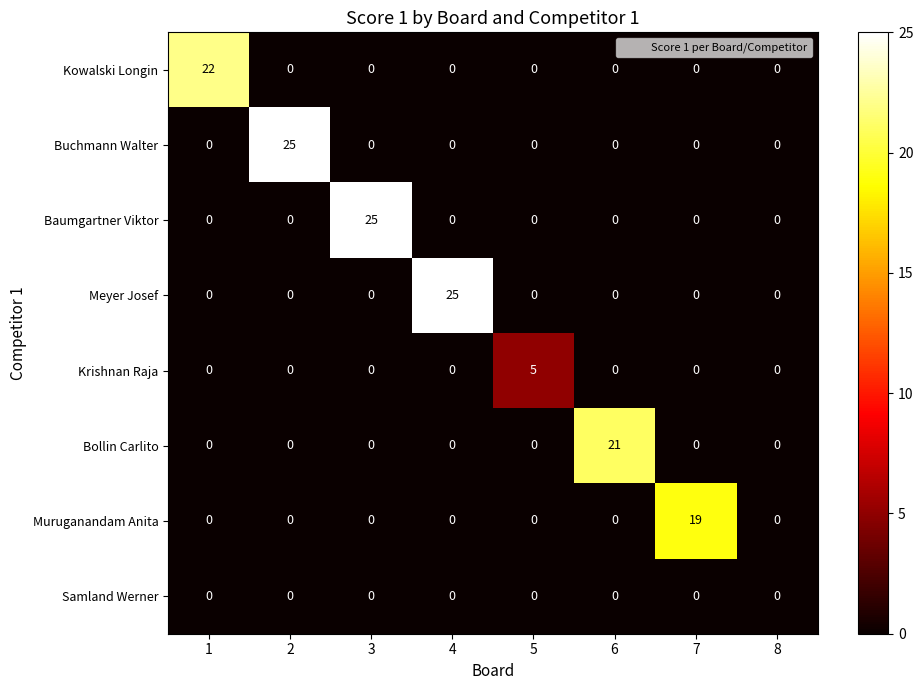

The Muruganandam Anita series shows -6 at 2. True or false?

False